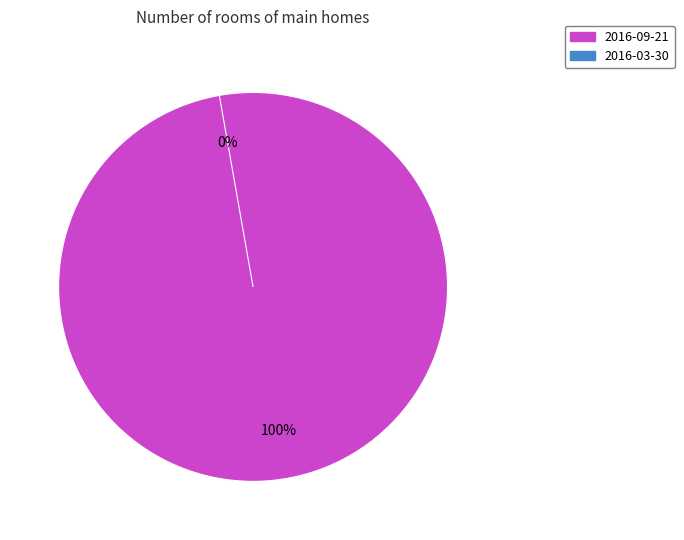

How many segments does this pie chart have?

2